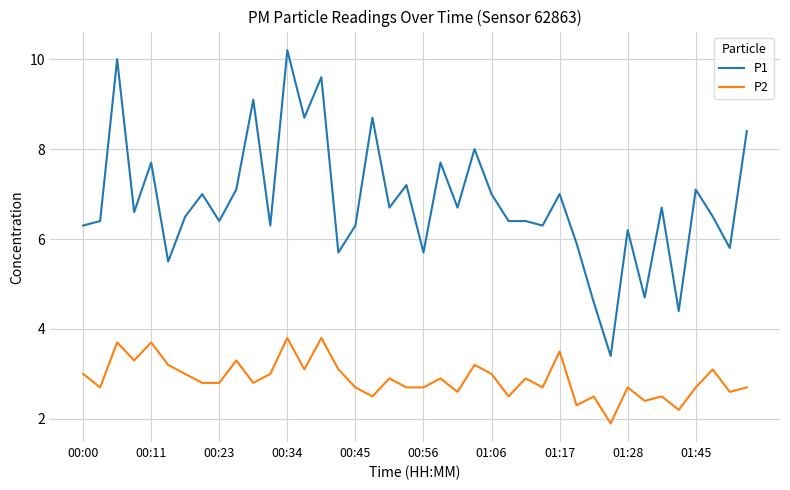

Which series has the largest total across all categories?

P1